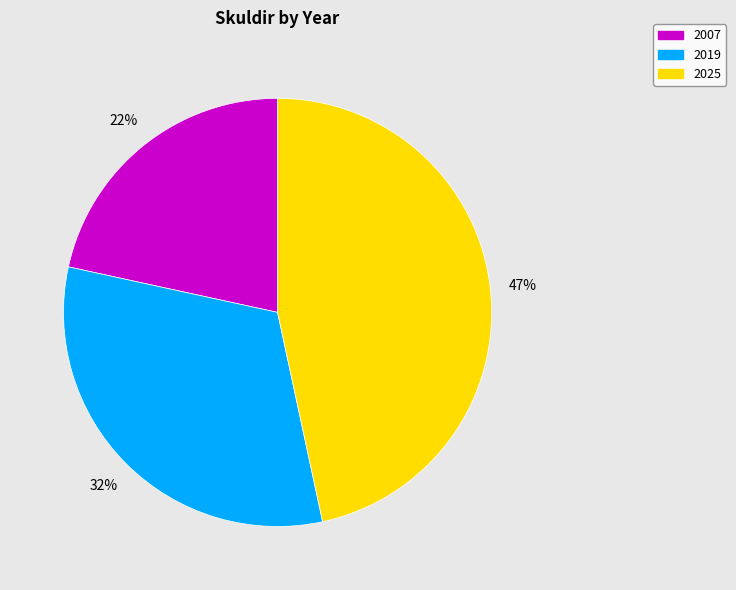

How many segments does this pie chart have?

3